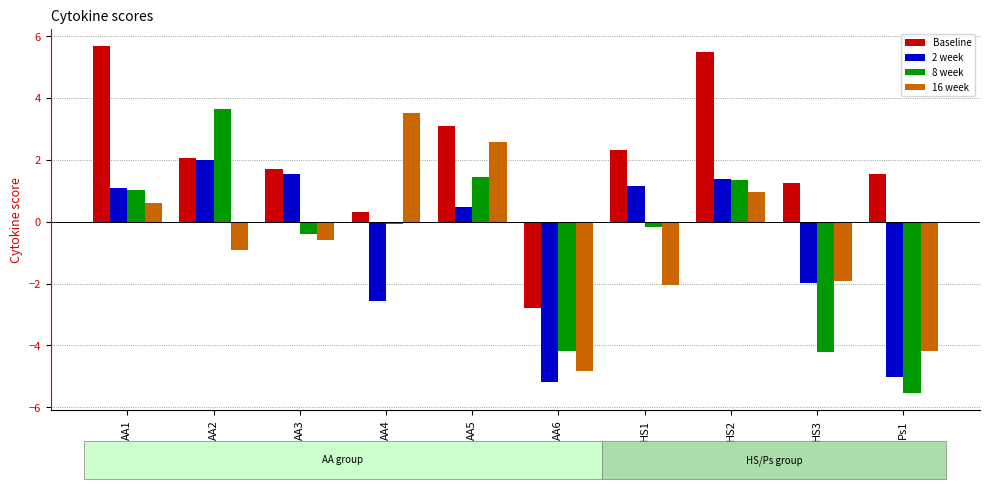

What is the maximum value shown in the chart?

5.7